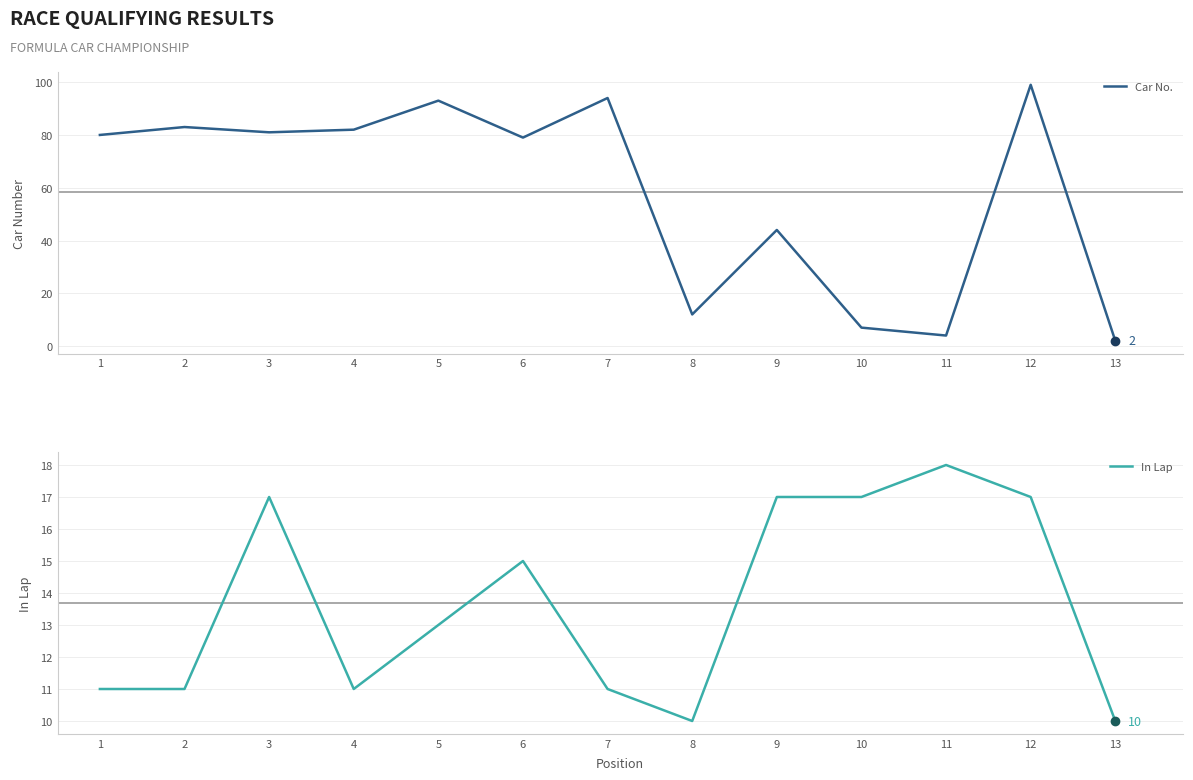

Which series has the widest spread of values?

Car No.